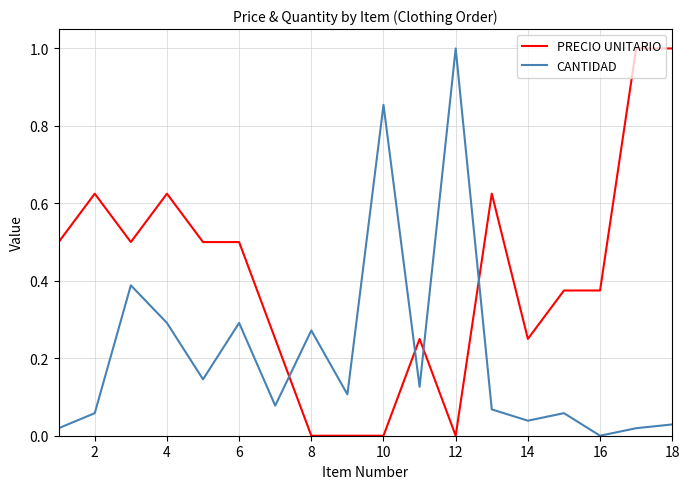

Which series ends up on top after the final intersection of PRECIO UNITARIO and CANTIDAD?

PRECIO UNITARIO